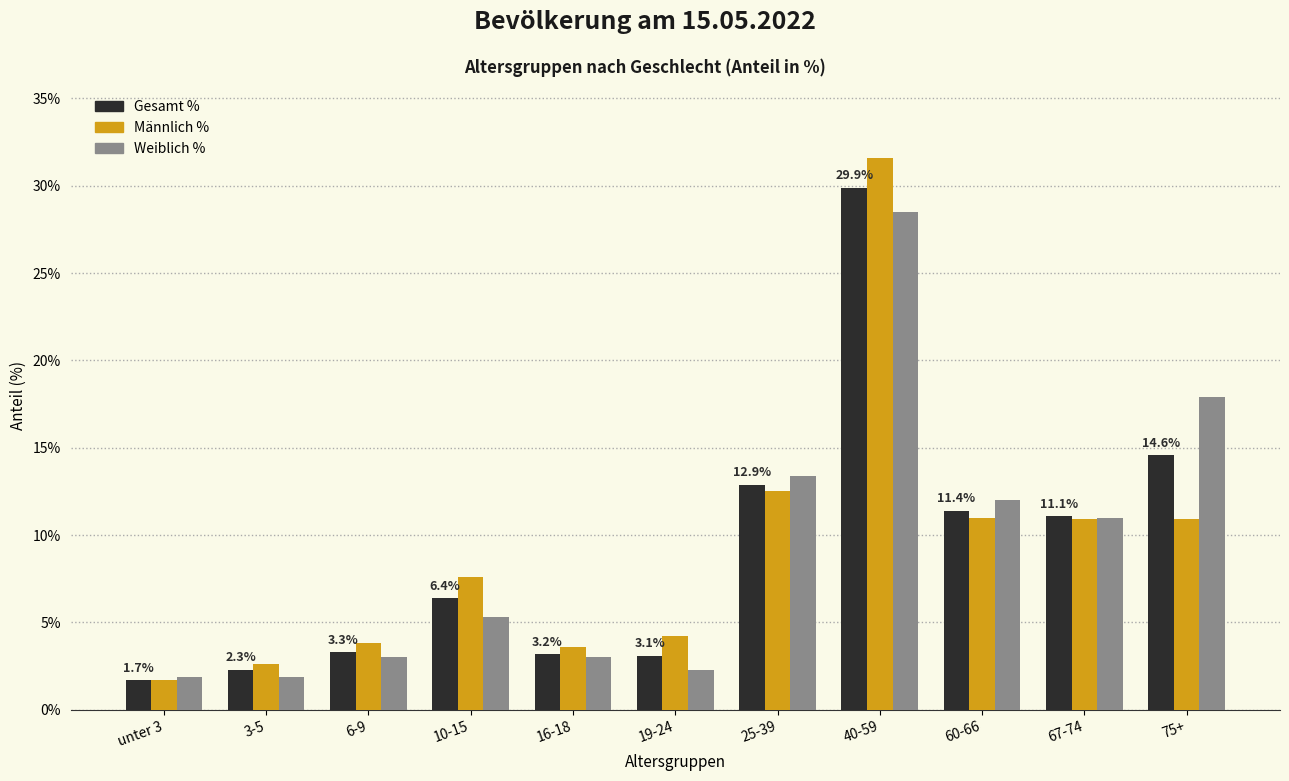

What is the sum of all Gesamt % values?

99.9